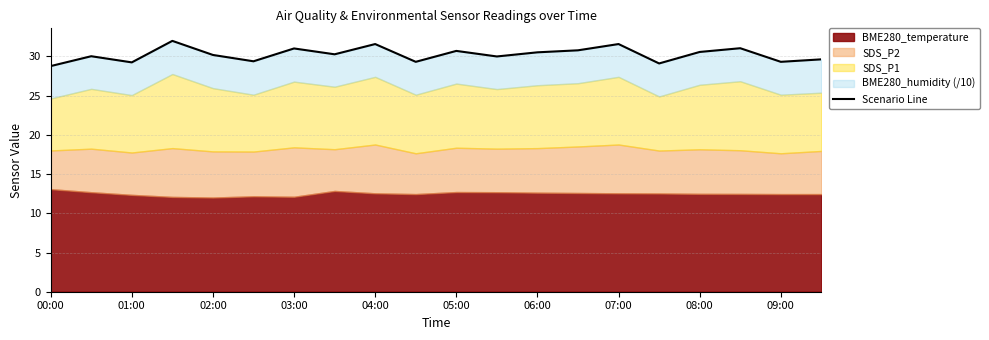

What is the ratio of the value at 01:00 to the value at 00:00?

1.0